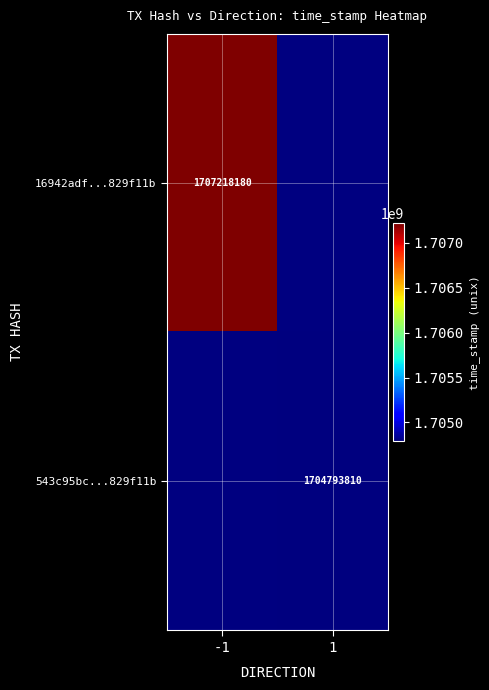

True or false: 543c95bc...829f11b has a value of 1704793810 at 1.

True